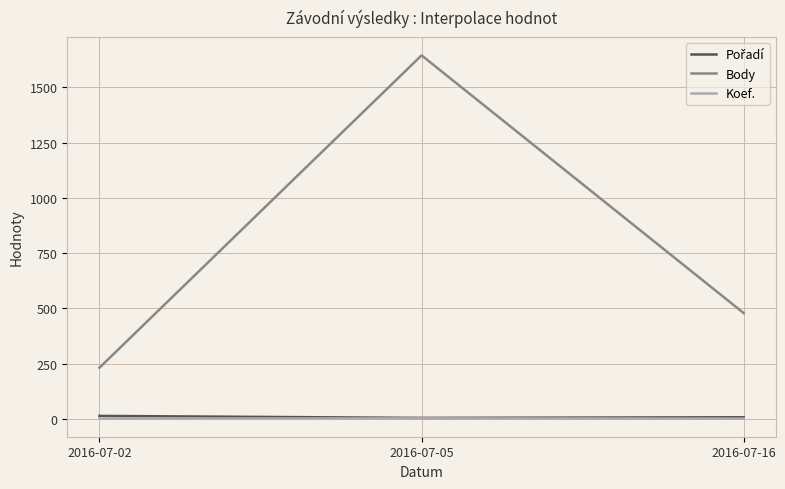

What is the total value across all series at 2016-07-05?

1652